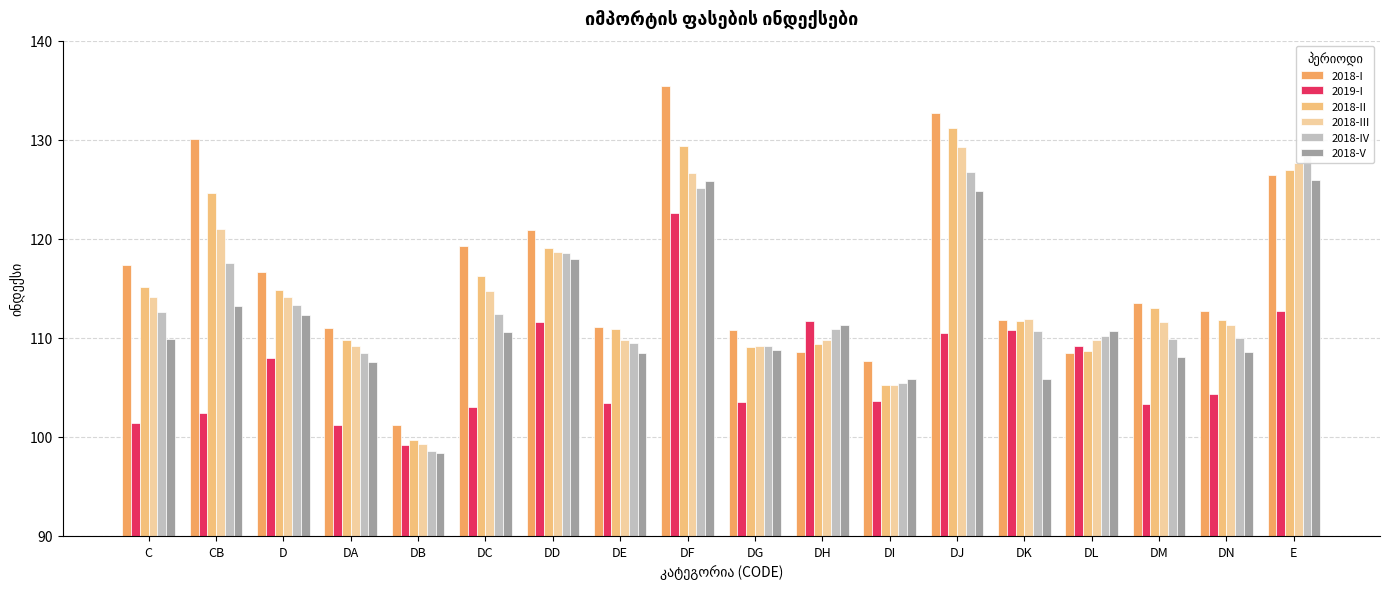

Reading left to right, list all the values displayed in this chart.

2018-I: C=117.4	CB=130.1	D=116.6	DA=111.0	DB=101.2	DC=119.3	DD=120.9	DE=111.1	DF=135.4	DG=110.8	DH=108.5	DI=107.6	DJ=132.7	DK=111.8	DL=108.5	DM=113.5	DN=112.8	E=126.4
2019-I: C=101.4	CB=102.4	D=108.0	DA=101.2	DB=99.2	DC=103.0	DD=111.6	DE=103.5	DF=122.6	DG=103.5	DH=111.7	DI=103.7	DJ=110.5	DK=110.8	DL=109.2	DM=103.4	DN=104.4	E=112.8
2018-II: C=115.2	CB=124.6	D=114.9	DA=109.8	DB=99.7	DC=116.2	DD=119.1	DE=110.9	DF=129.3	DG=109.1	DH=109.4	DI=105.2	DJ=131.2	DK=111.7	DL=108.6	DM=113.0	DN=111.8	E=126.9
2018-III: C=114.1	CB=120.9	D=114.2	DA=109.2	DB=99.3	DC=114.7	DD=118.7	DE=109.8	DF=126.6	DG=109.1	DH=109.8	DI=105.3	DJ=129.3	DK=111.9	DL=109.8	DM=111.5	DN=111.3	E=127.7
2018-IV: C=112.6	CB=117.6	D=113.3	DA=108.5	DB=98.6	DC=112.4	DD=118.5	DE=109.4	DF=125.1	DG=109.1	DH=110.9	DI=105.4	DJ=126.7	DK=110.7	DL=110.2	DM=109.9	DN=109.9	E=129.1
2018-V: C=109.9	CB=113.2	D=112.3	DA=107.6	DB=98.3	DC=110.6	DD=118.0	DE=108.5	DF=125.8	DG=108.8	DH=111.3	DI=105.9	DJ=124.8	DK=105.9	DL=110.7	DM=108.0	DN=108.6	E=126.0